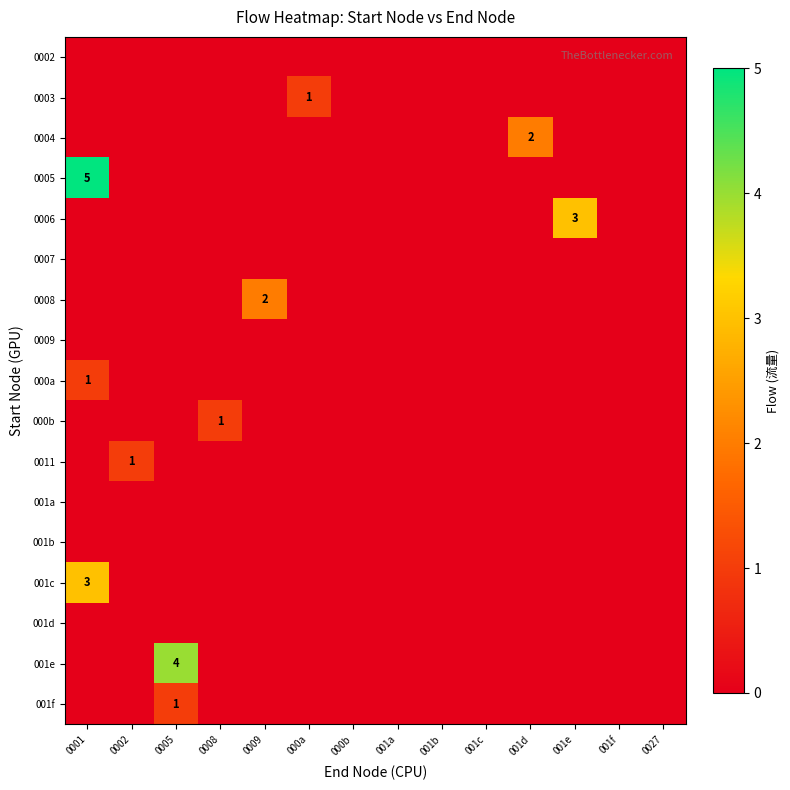

What is the spread (max minus min) of values at 0002?

1